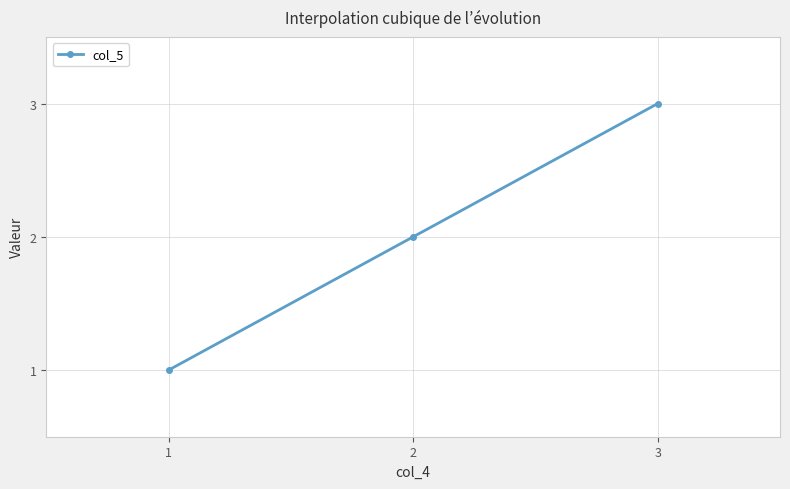

Rank the categories by value from lowest to highest.

1, 2, 3